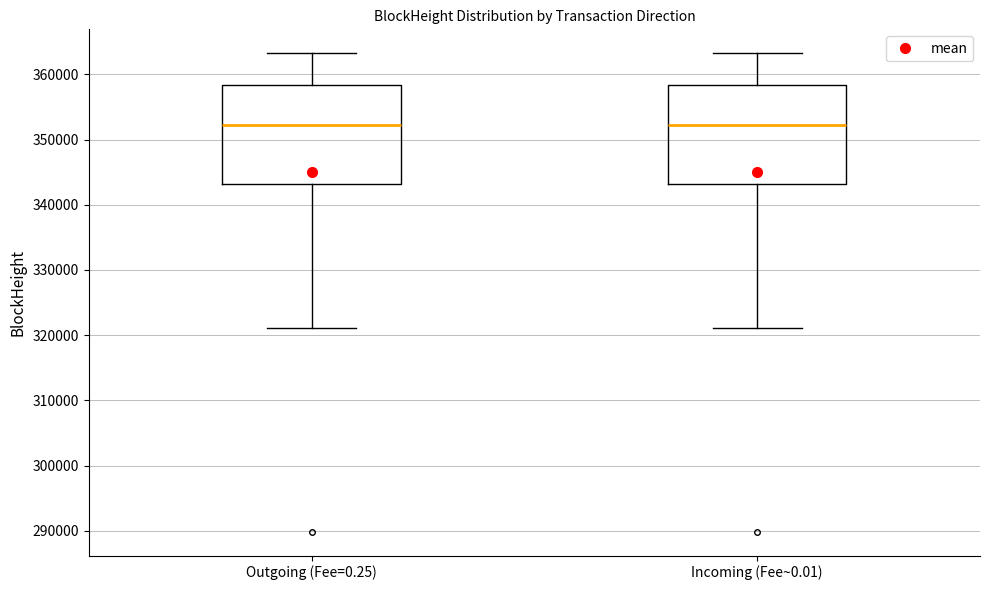

Reading left to right, read every box against the y-axis: the position of its median line, the range the box covers, and the ends of its whiskers. The values are not printed on the chart, so give them approximately, as read against the axis.

Outgoing (Fee=0.25): median 352000, box 343000 to 358000, whiskers 321000 to 363000
Incoming (Fee~0.01): median 352000, box 343000 to 358000, whiskers 321000 to 363000